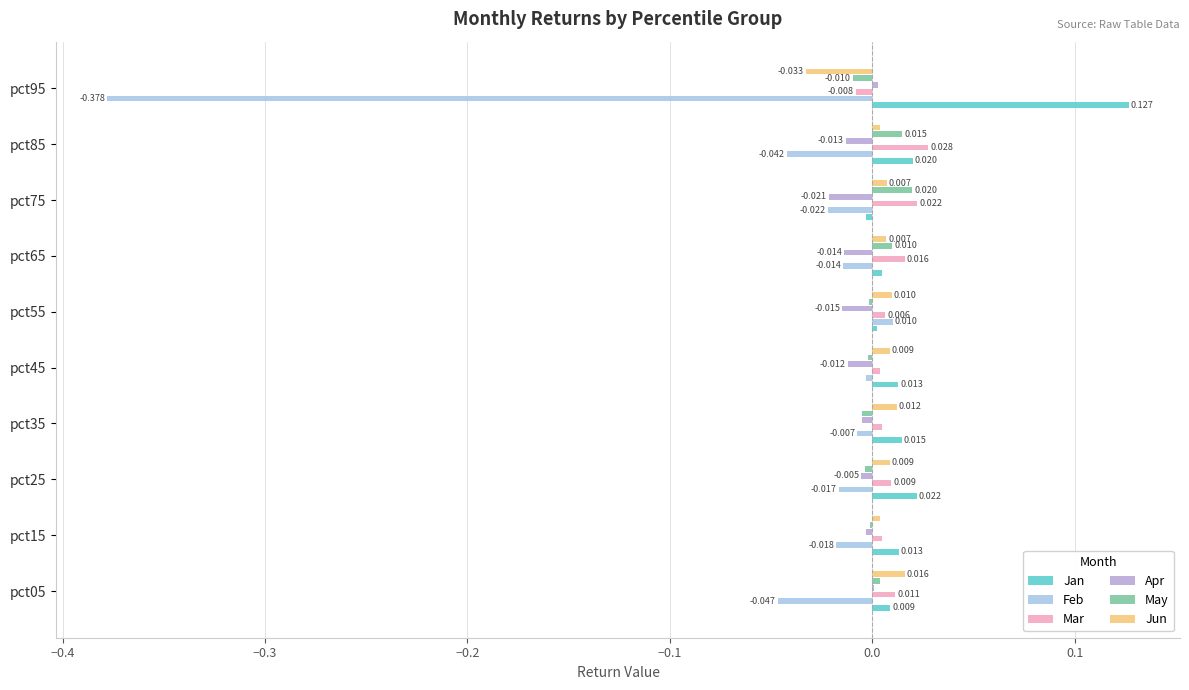

At how many categories does at least one series exceed 0?

10